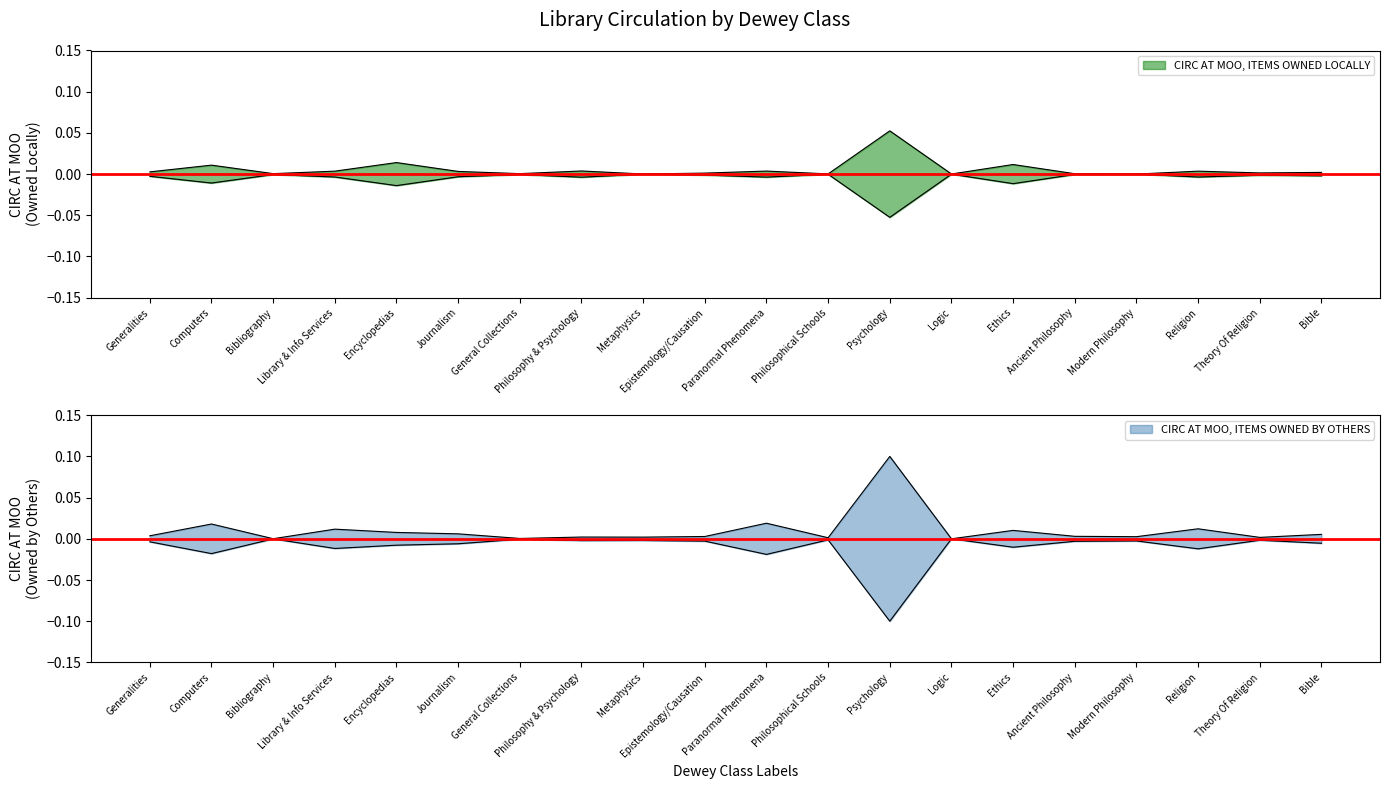

True or false: CIRC AT MOO, ITEMS OWNED BY OTHERS has a value of 0.0 at Modern Philosophy.

False